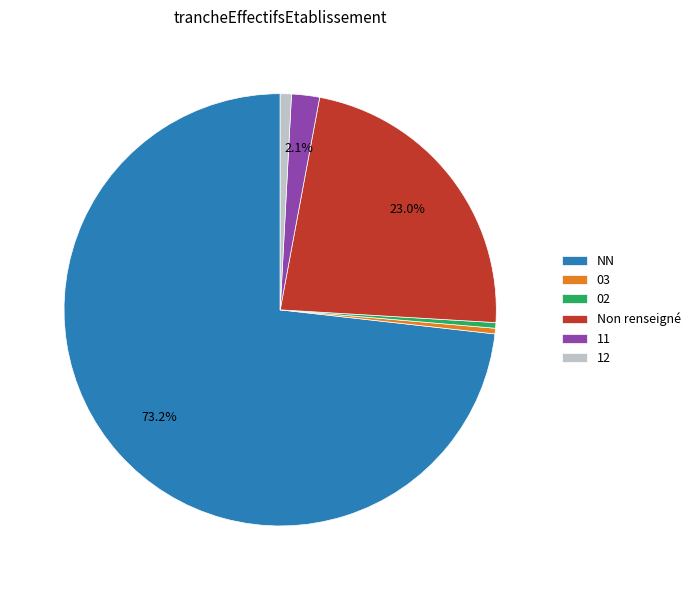

Which slice is the largest?

NN